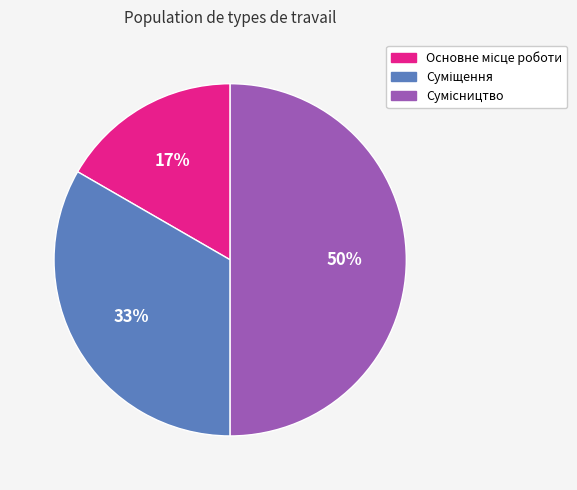

To the nearest percent, what is the difference between the largest and smallest slice percentages?

33%